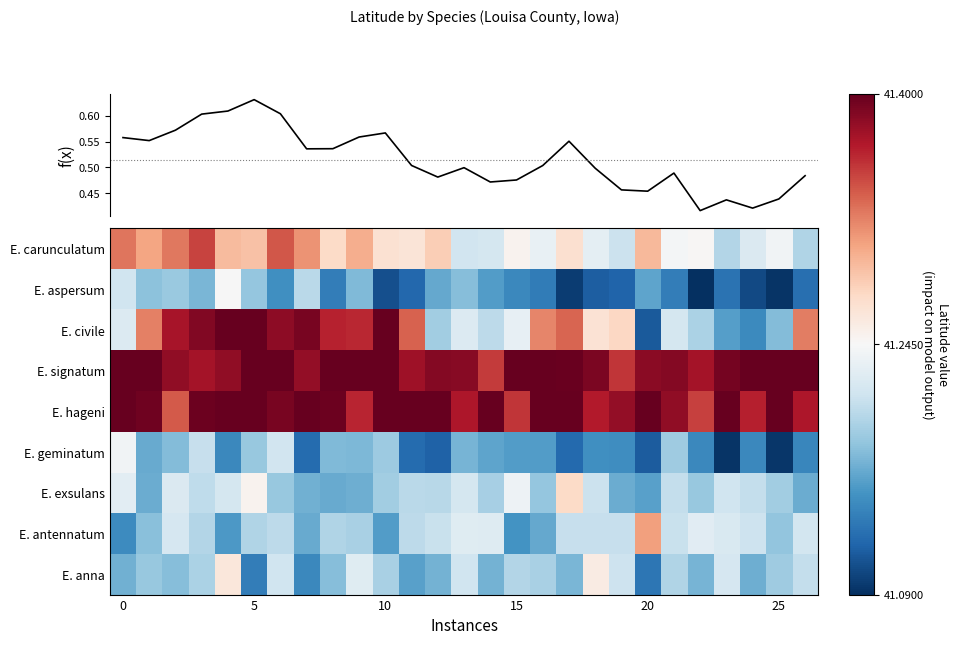

How many distinct data groups are displayed?

10